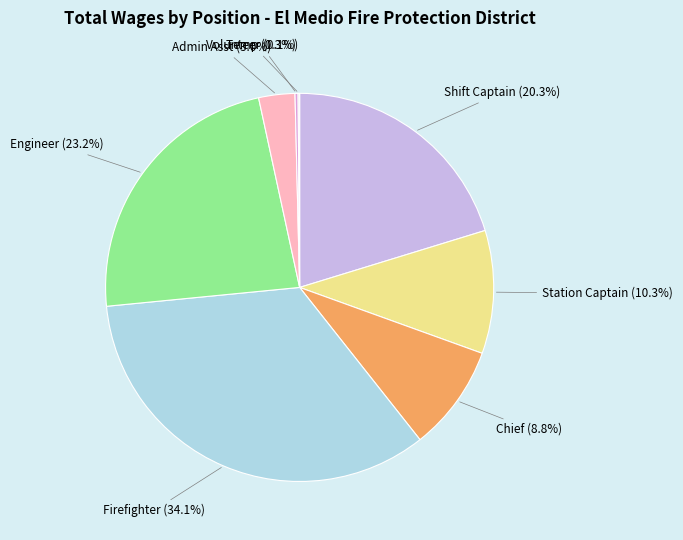

Rank the categories by value from highest to lowest.

Firefighter, Engineer, Shift Captain, Station Captain, Chief, Admin Asst, Temp, Volunteer, Director